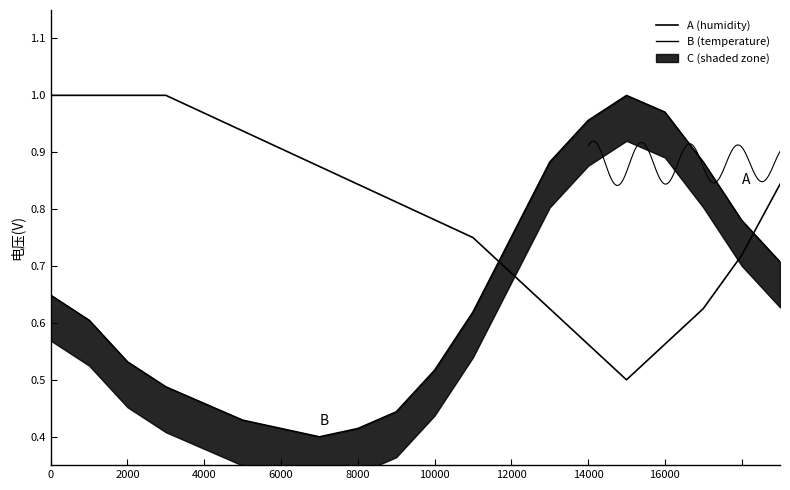

Reading right to left, what are all the values shown in this chart?

A (humidity): 0.8	0.7	0.6	0.6	0.5	0.6	0.6	0.7	0.7	0.8	0.8	0.8	0.9	0.9	0.9	1.0	1.0	1.0	1.0	1.0
B (temperature): 0.7	0.8	0.9	1.0	1.0	1.0	0.9	0.8	0.6	0.5	0.4	0.4	0.4	0.4	0.4	0.5	0.5	0.5	0.6	0.6